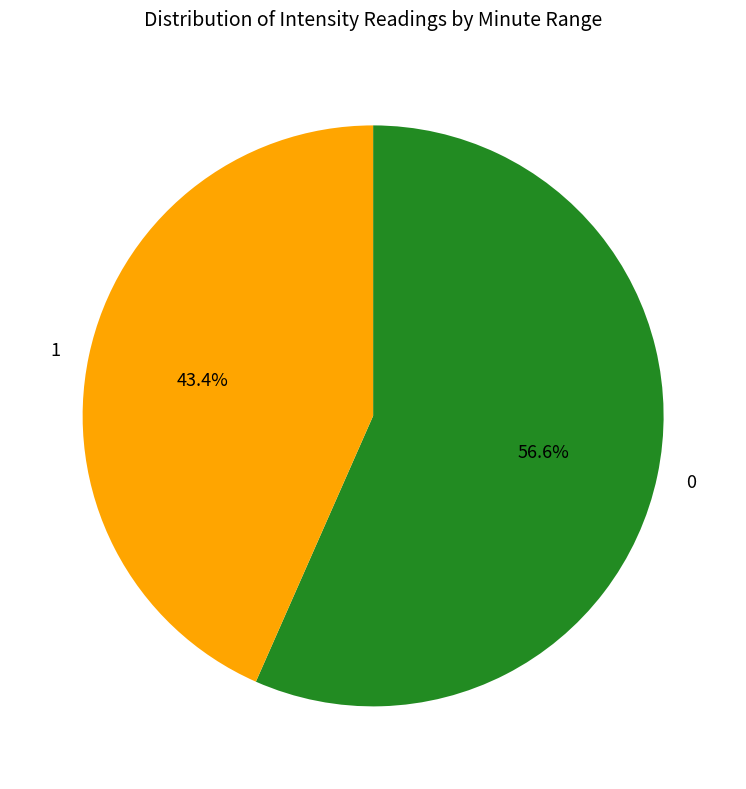

True or false: 0 accounts for 20% of the total.

False